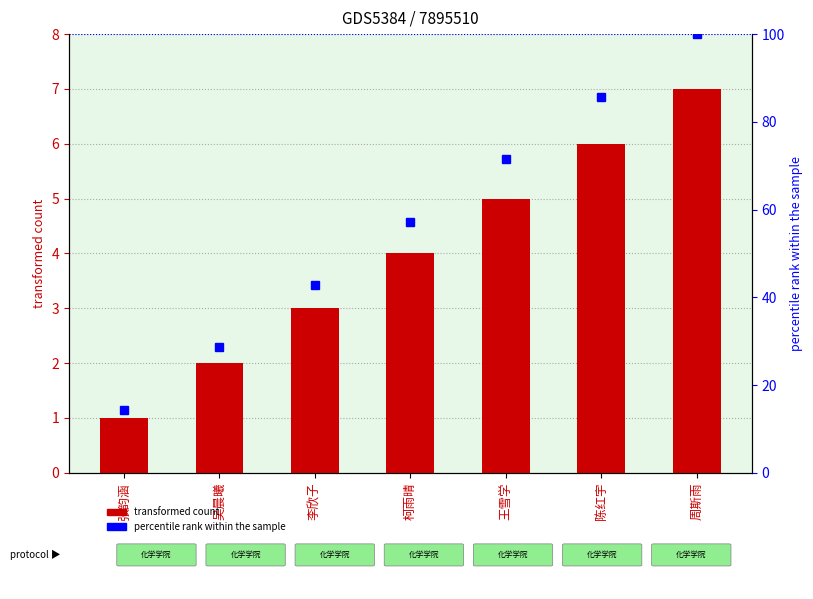

What is the maximum value for percentile rank within the sample?

100.0